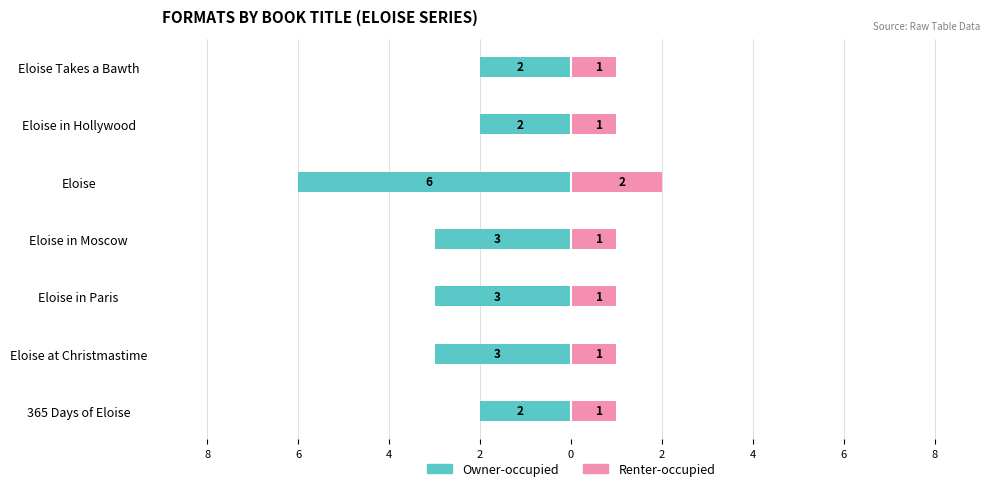

Which series changed the most between 8 and 4?

Owner-occupied